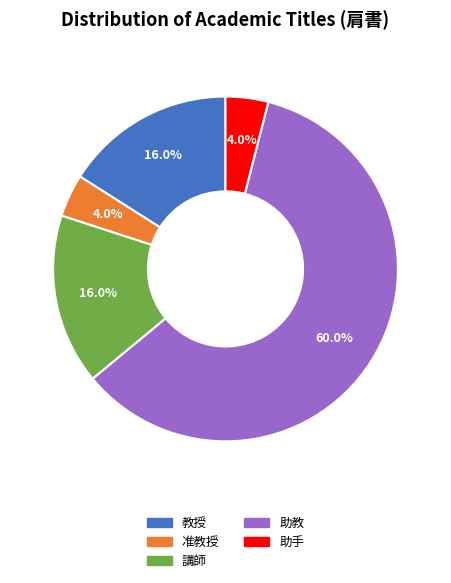

To the nearest percent, what is the difference between the 教授 and 助手 slice percentages?

12%